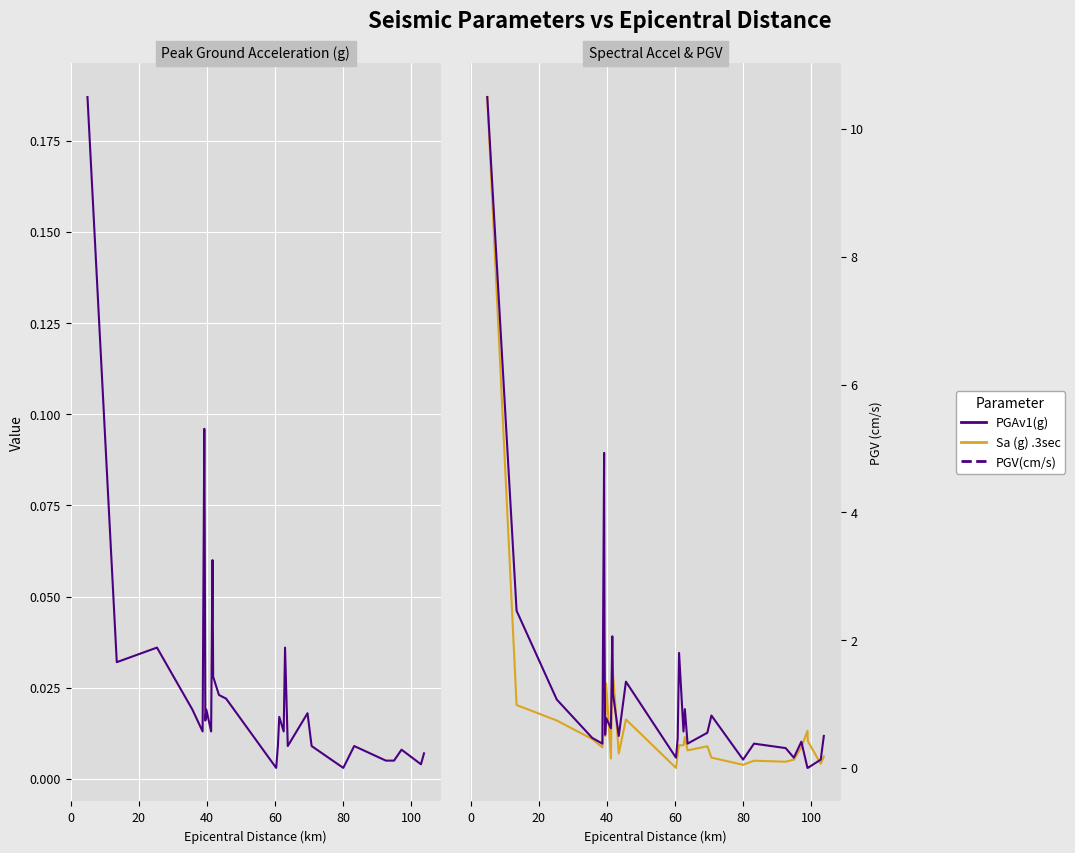

What is the difference between the maximum and minimum values in the Sa (g) .3sec series?

0.7